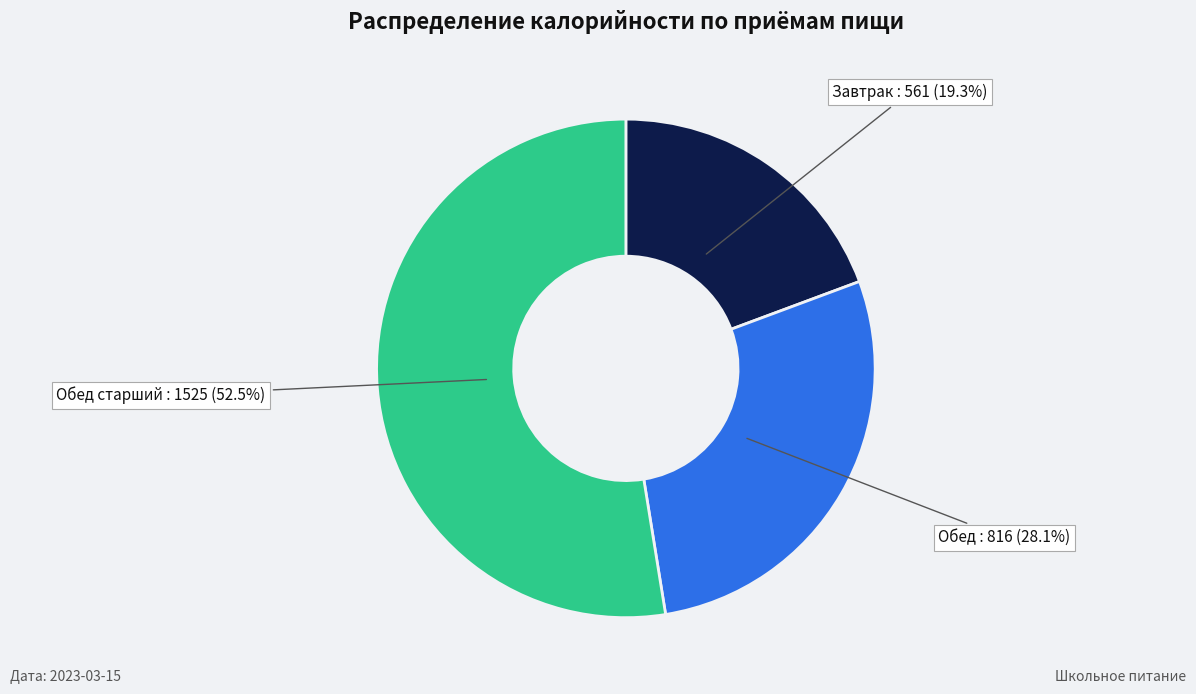

Is there any slice that represents more than half of the pie?

Yes